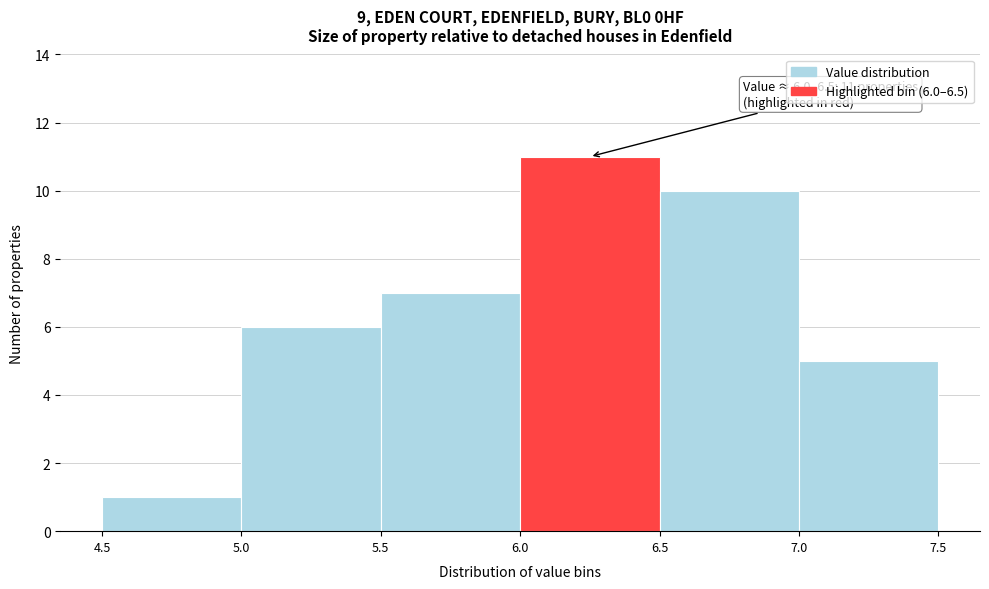

Which range on the x-axis has the tallest bar?

6.0 to 6.5